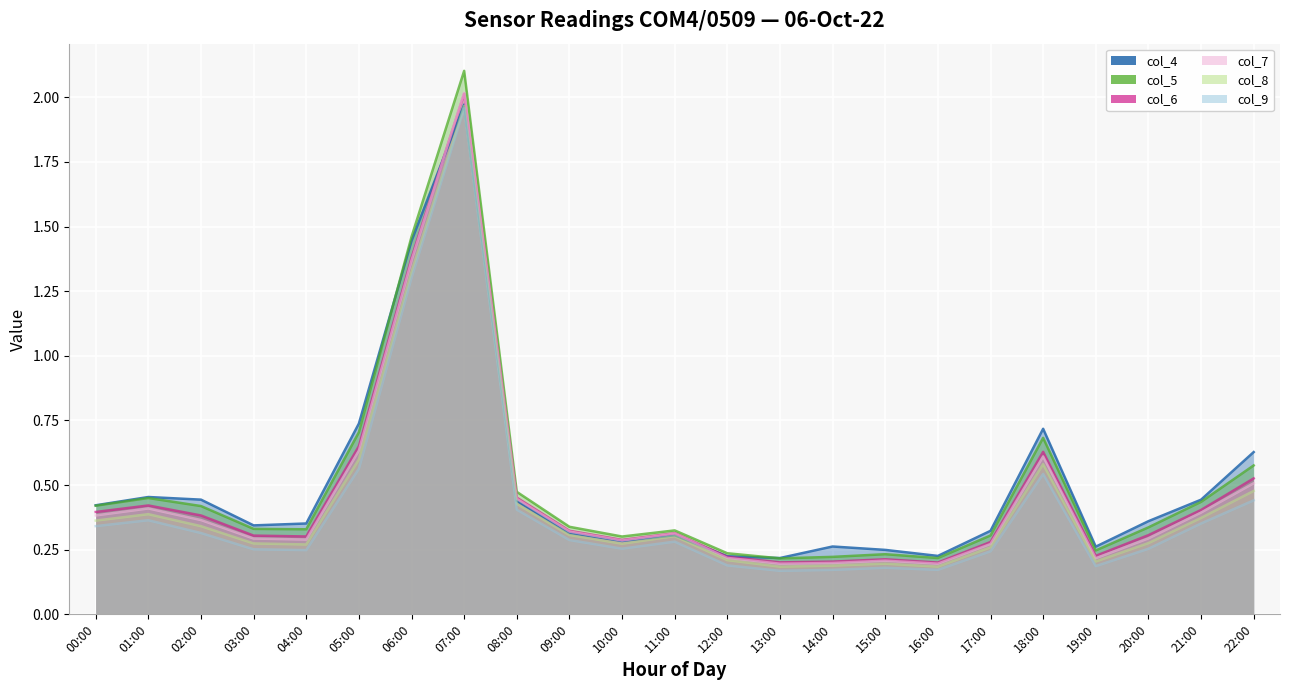

Rank the series at 02:00 from lowest to highest value.

col_9, col_8, col_7, col_6, col_5, col_4